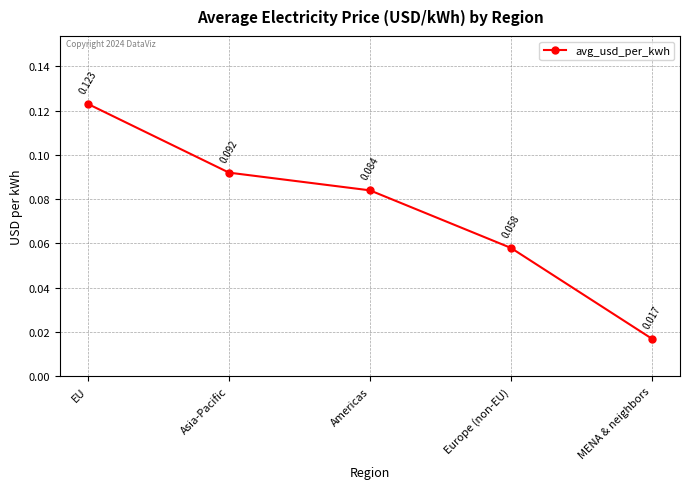

Where is the data nearest to the value 0?

MENA & neighbors